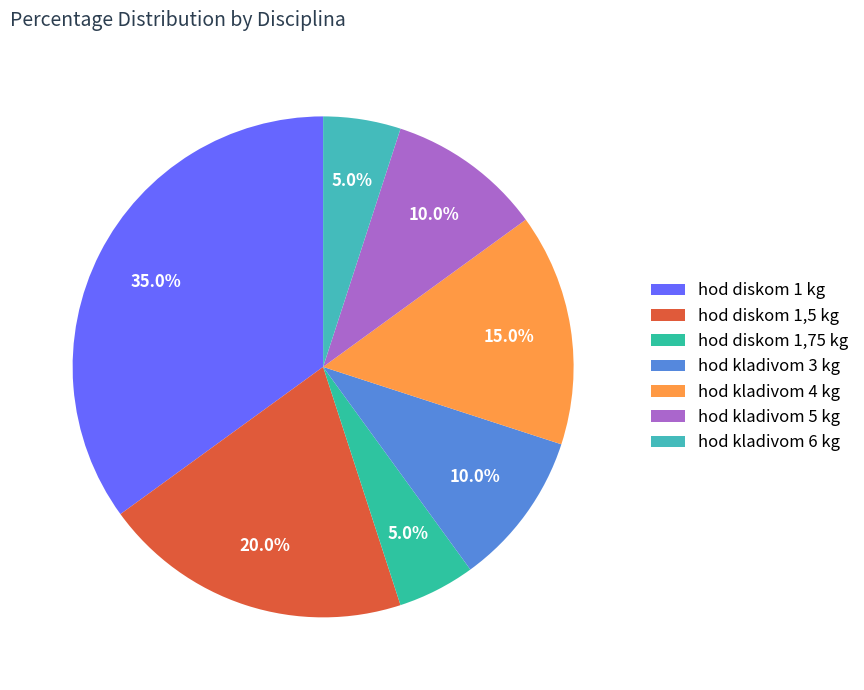

Between hod kladivom 5 kg and hod diskom 1,5 kg, which is larger?

hod diskom 1,5 kg